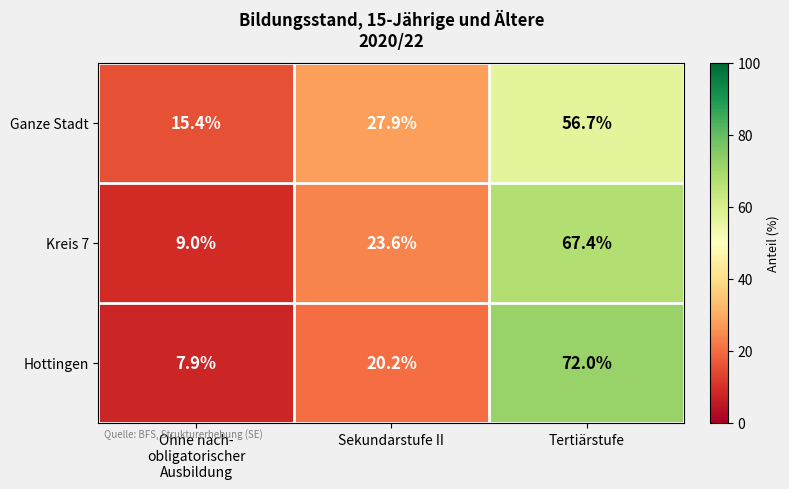

Which series has the largest total across all categories?

Hottingen